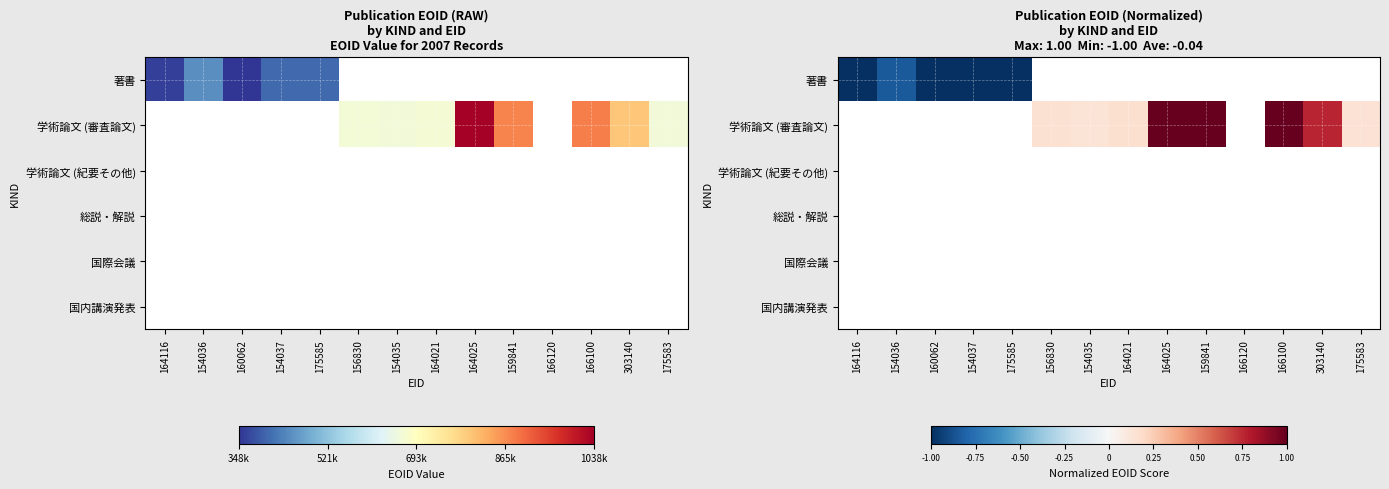

How many distinct data groups are displayed?

6